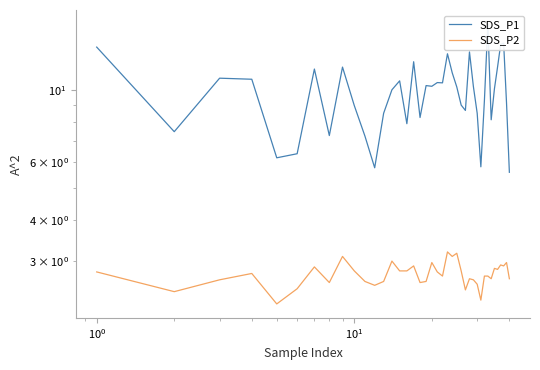

Reading left to right, extract all data points from this chart.

SDS_P1: 13.5	7.5	10.8	10.8	6.2	6.4	11.6	7.2	11.7	8.9	7.2	5.8	8.5	10.0	10.7	7.9	12.2	8.2	10.3	10.2	10.5	10.5	12.9	11.3	10.2	9.0	8.7	13.1	10.2	8.5	5.8	9.3	15.9	8.1	10.1	11.8	13.8	13.9	9.1	5.6
SDS_P2: 2.8	2.4	2.6	2.8	2.2	2.5	2.9	2.6	3.1	2.8	2.6	2.5	2.6	3.0	2.8	2.8	2.9	2.6	2.6	3.0	2.8	2.7	3.2	3.1	3.2	2.8	2.5	2.6	2.6	2.5	2.3	2.7	2.7	2.6	2.9	2.8	2.9	2.9	3.0	2.6